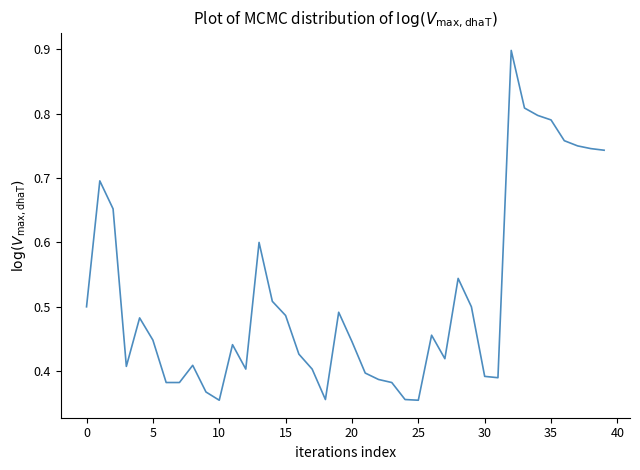

What is the greatest value displayed?

0.9